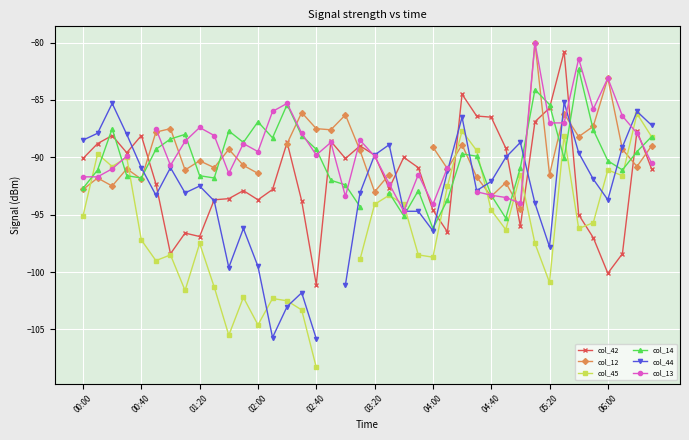

True or false: col_42 has more than 2 interior local peaks.

True